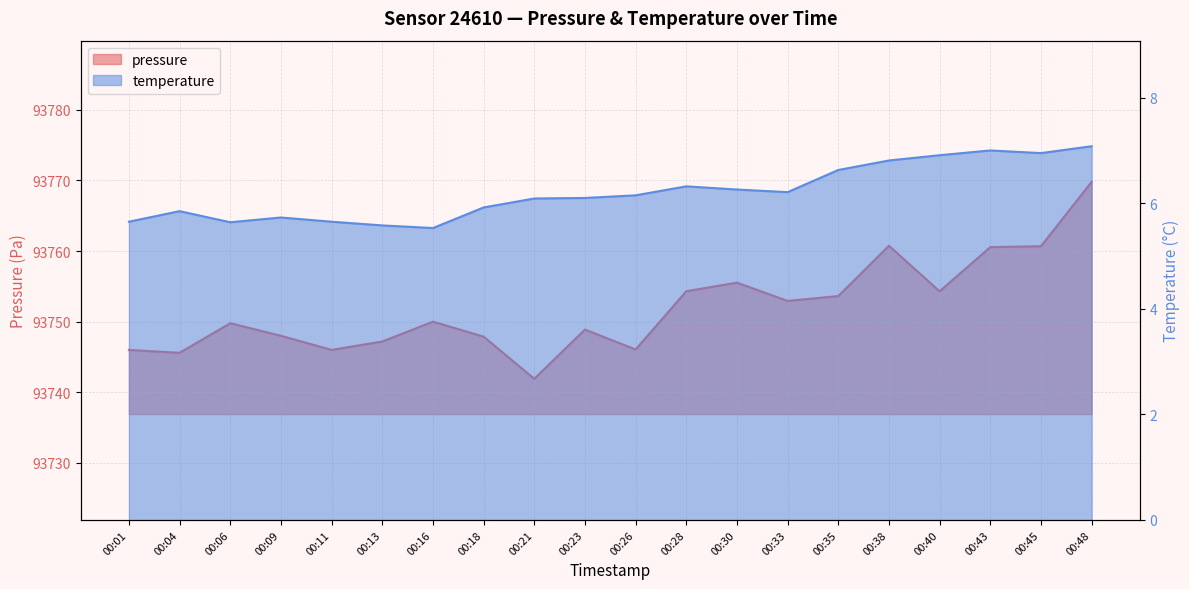

How many interior local valleys does the pressure series have?

6